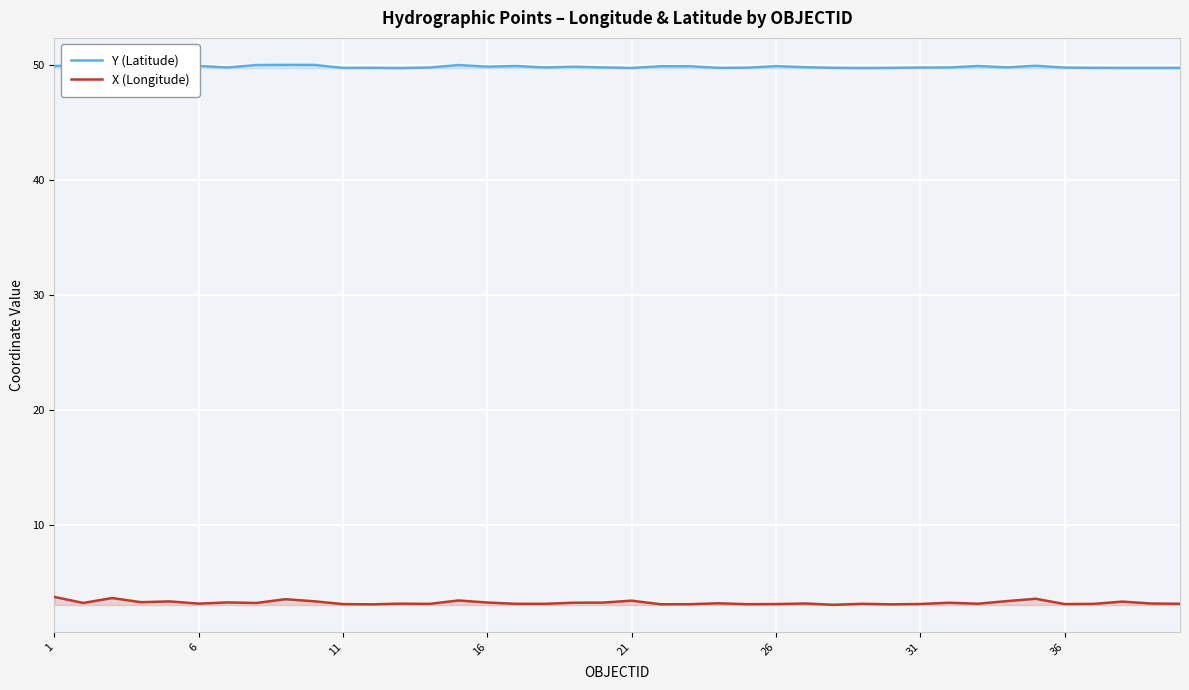

At 31, list the series in order from smallest to largest.

X (Longitude), Y (Latitude)